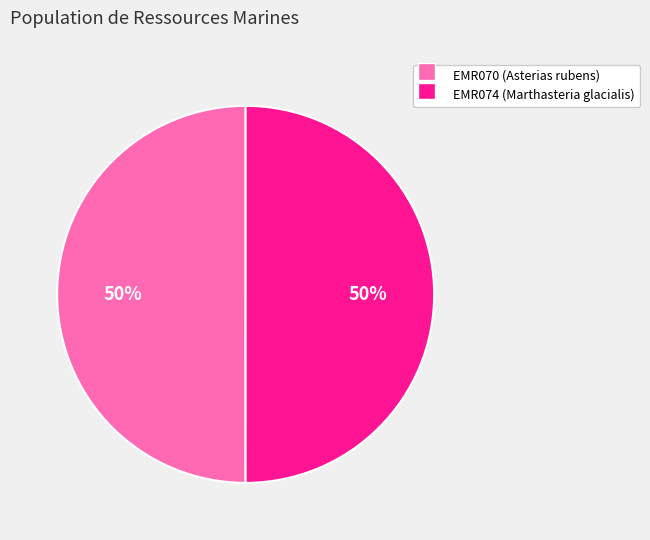

Is it true that EMR074 is 38% of the pie?

False